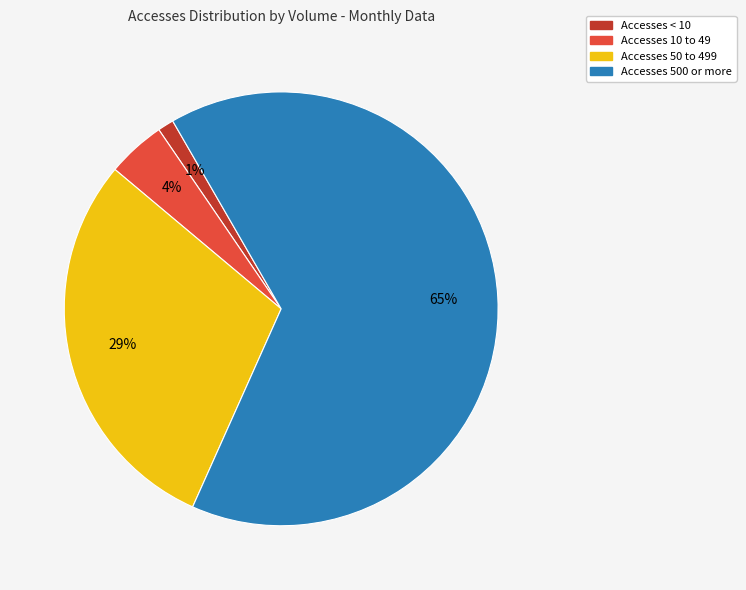

Rank the categories by value from highest to lowest.

Accesses 500 or more, Accesses 50 to 499, Accesses 10 to 49, Accesses < 10